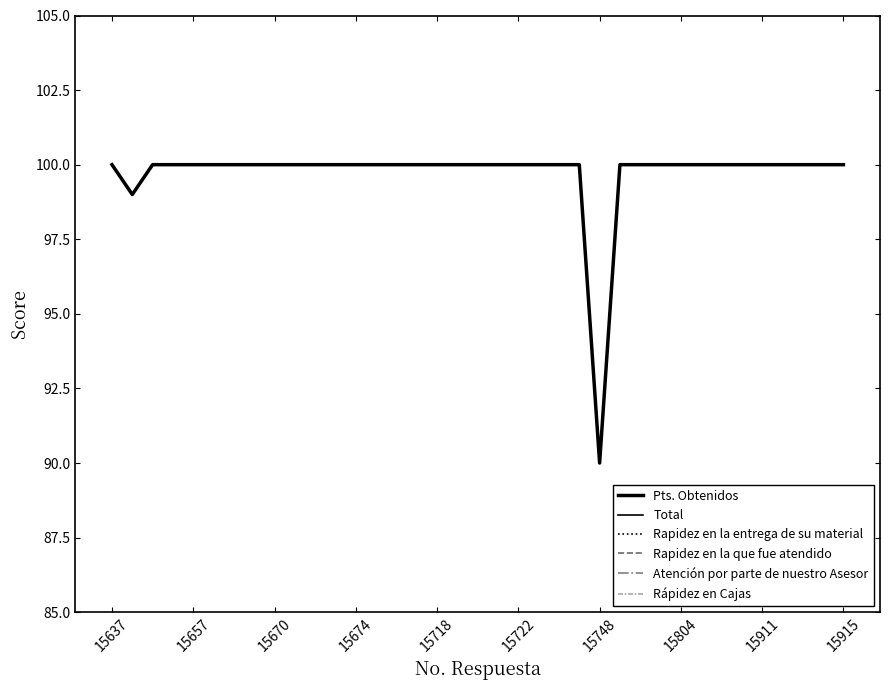

True or false: Pts. Obtenidos and Atención por parte de nuestro Asesor intersect in this chart.

False